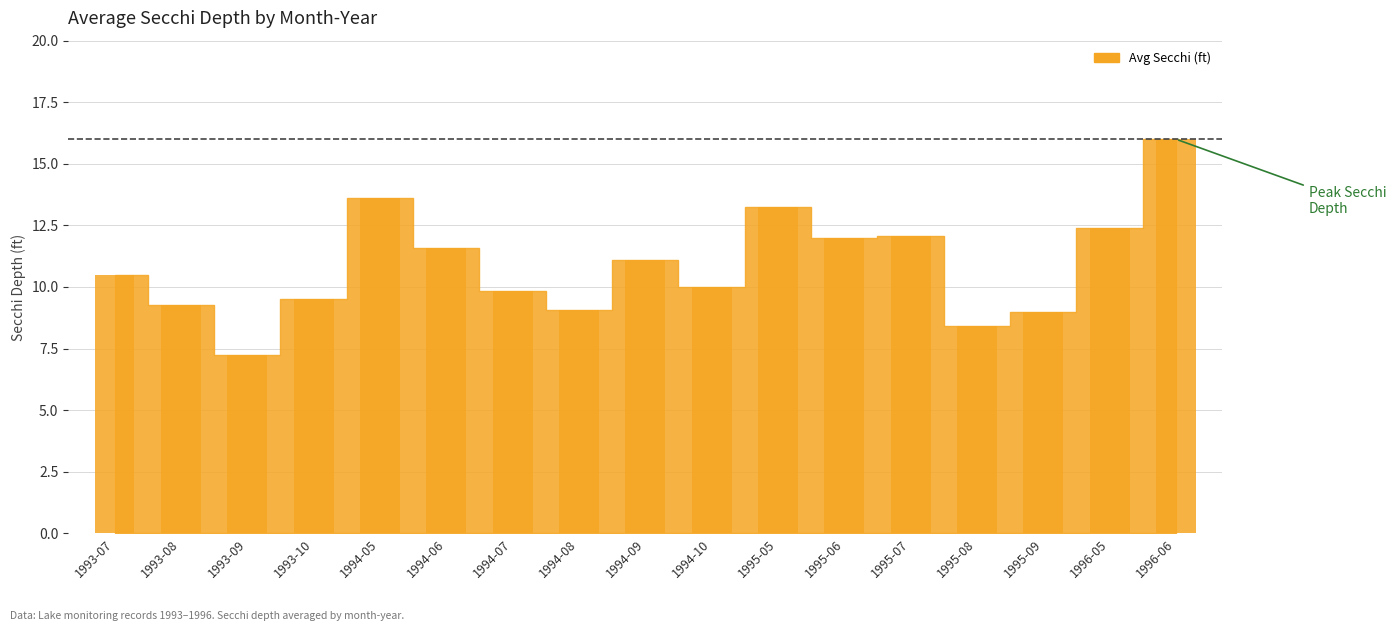

What is the sum of the values at 1993-08 and 1996-06?

25.2